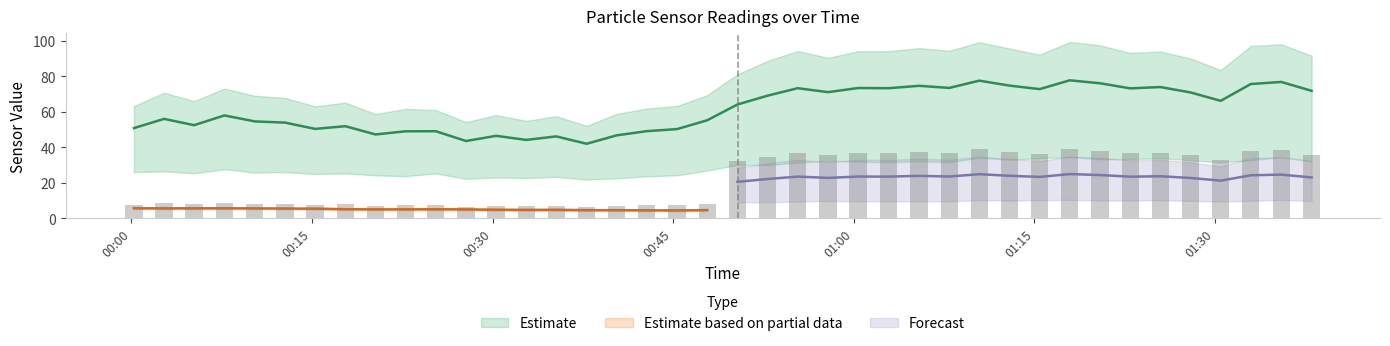

Is it true that SDS_P1 equals 83.5 at 2022/11/14 00:25:17?

False